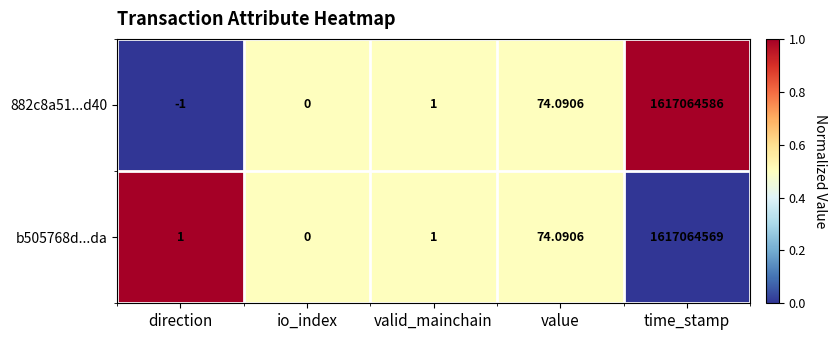

At which category does the chart reach its peak across all series?

time_stamp